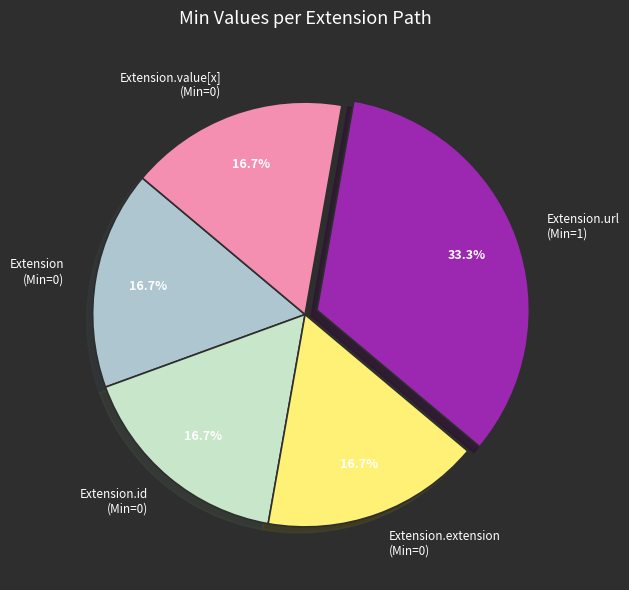

Is there any slice that represents more than half of the pie?

No